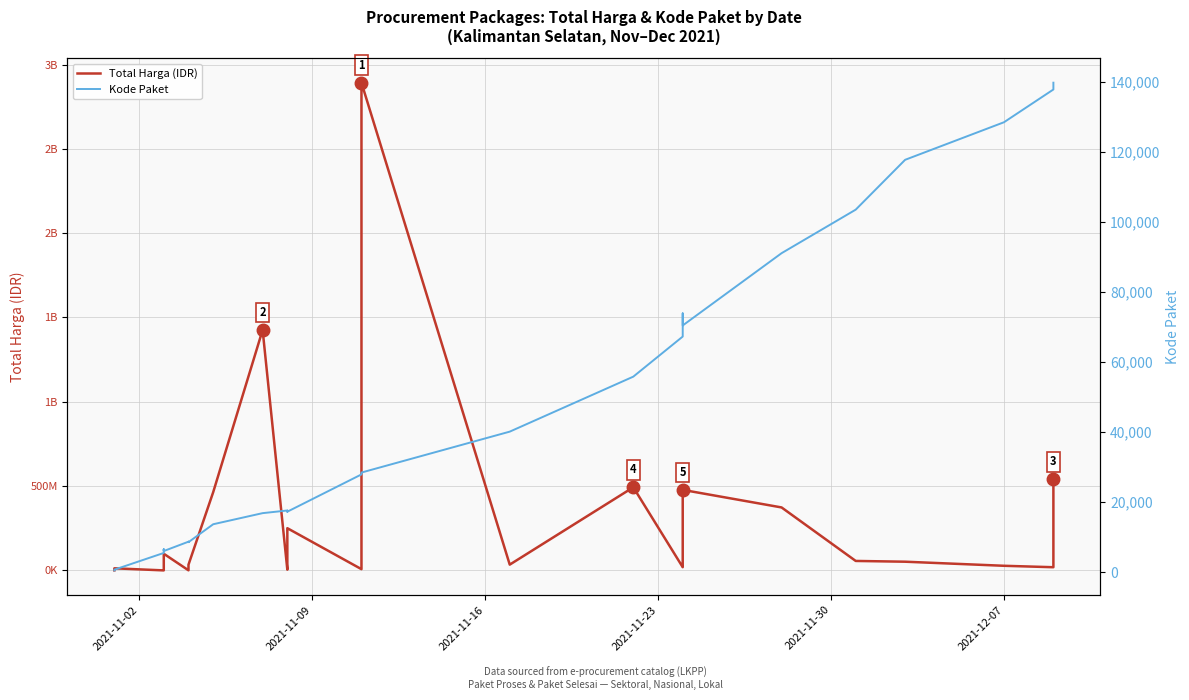

Is this an area chart (filled region under the line)?

No